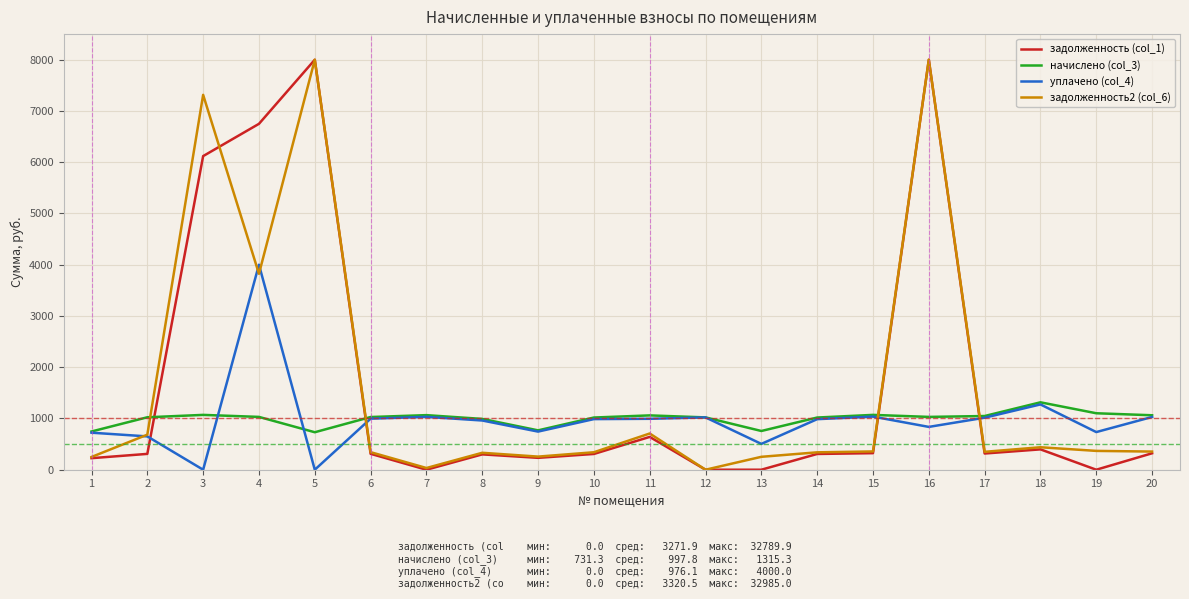

What are all the series names shown in the legend?

задолженность (col_1), начислено (col_3), уплачено (col_4), задолженность2 (col_6)